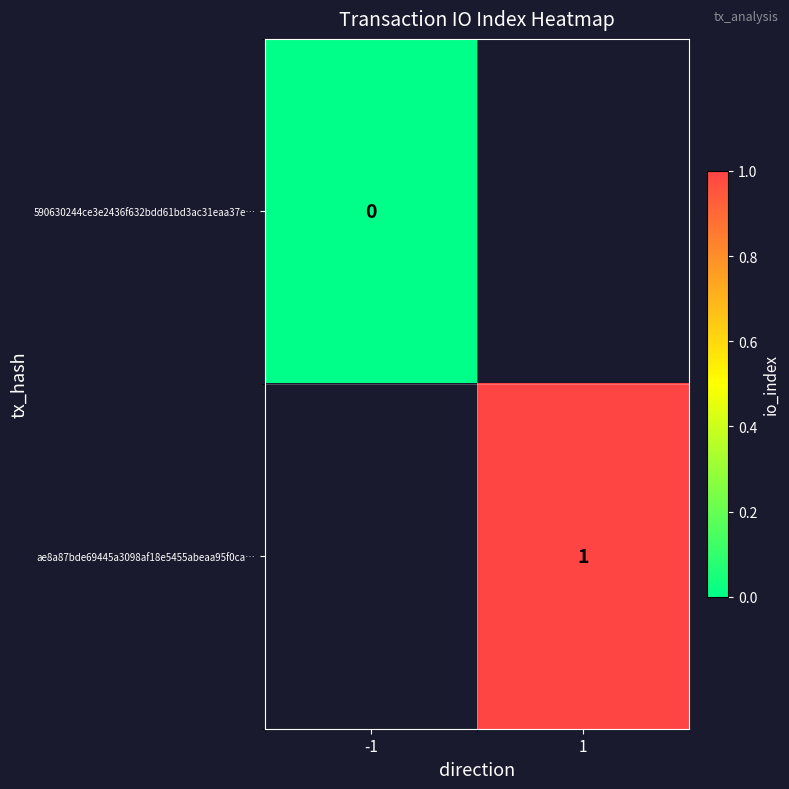

At how many categories does at least one series exceed 0?

1